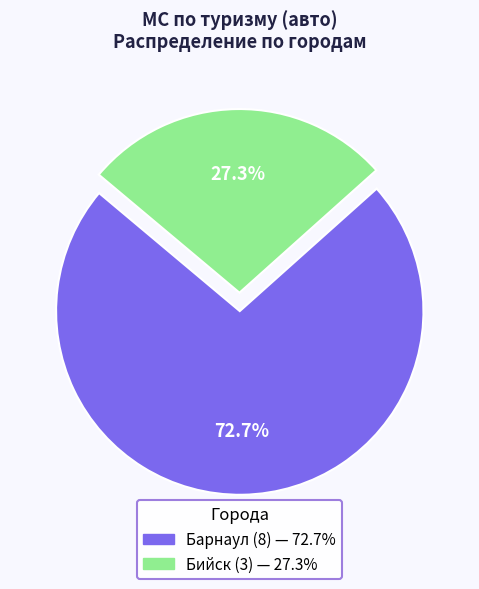

To the nearest percent, what percentage of the pie is Барнаул?

73%